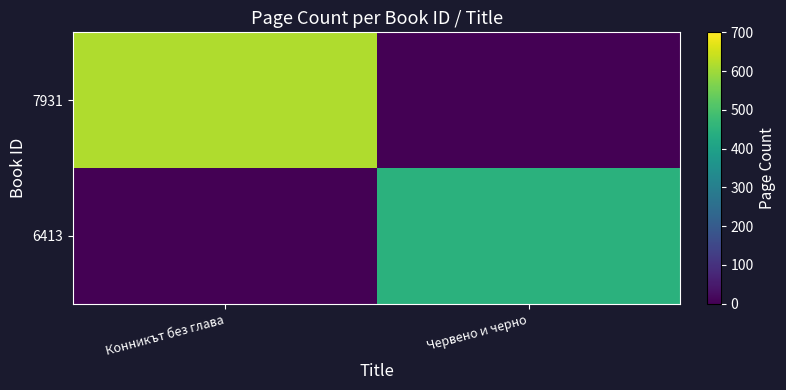

Which category has the highest value across all series?

Конникът без глава